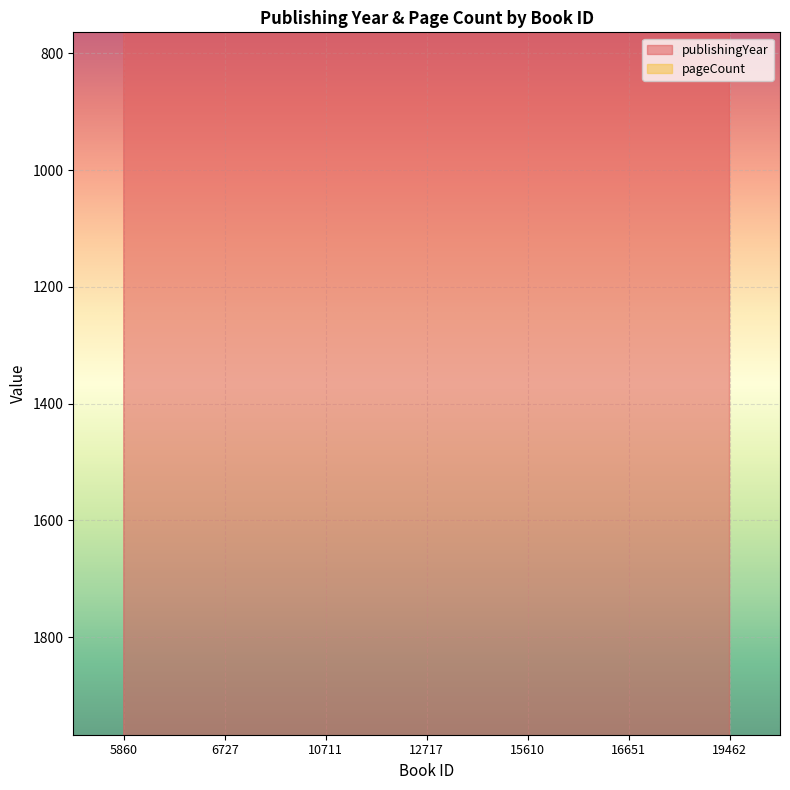

List the series in order of their peak value, lowest first.

pageCount, publishingYear